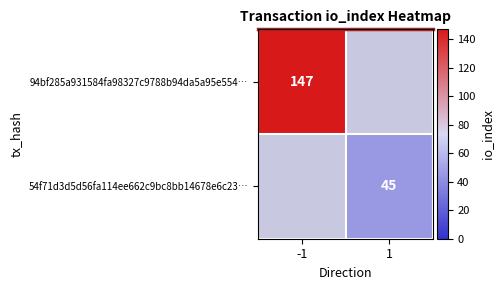

What is the sum of all 54f71d3d5d56fa114ee662c9bc8bb14678e6c23… values?

45